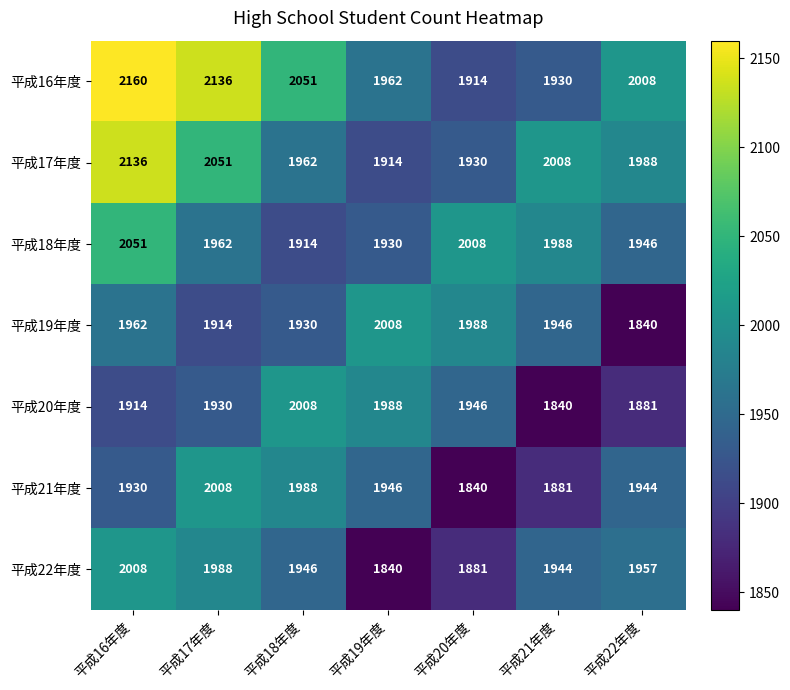

The 平成22年度 series shows 1946 at 平成18年度. True or false?

True